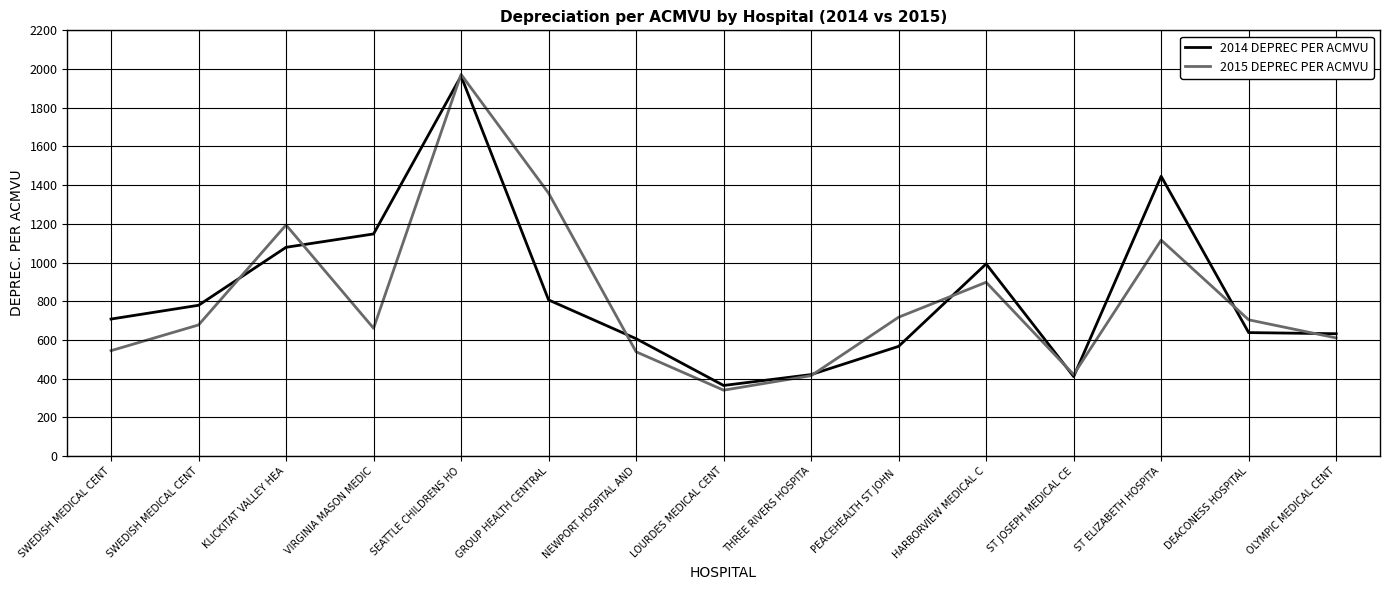

What are all the series names shown in the legend?

2014 DEPREC PER ACMVU, 2015 DEPREC PER ACMVU